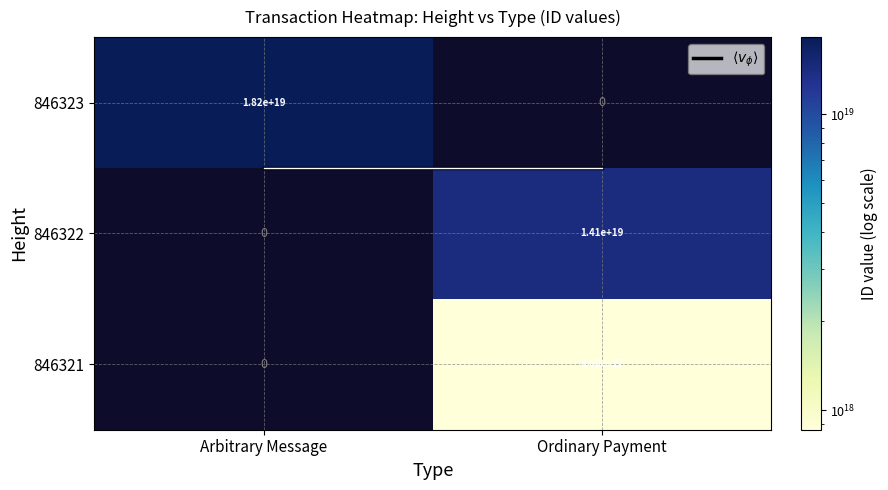

How many series are shown in this chart?

4